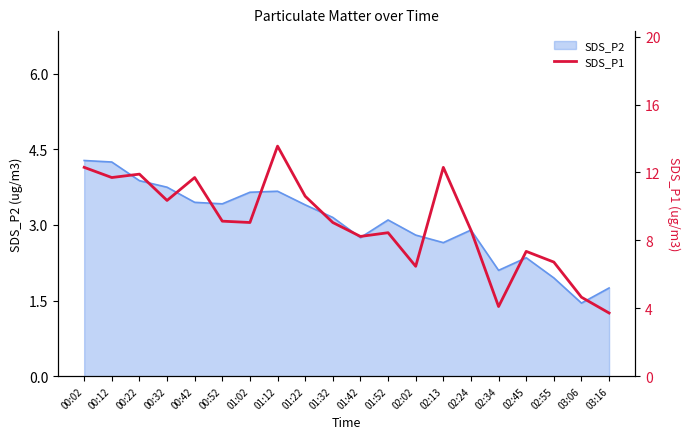

Is it true that the value at 03:06 is 4.7?

True